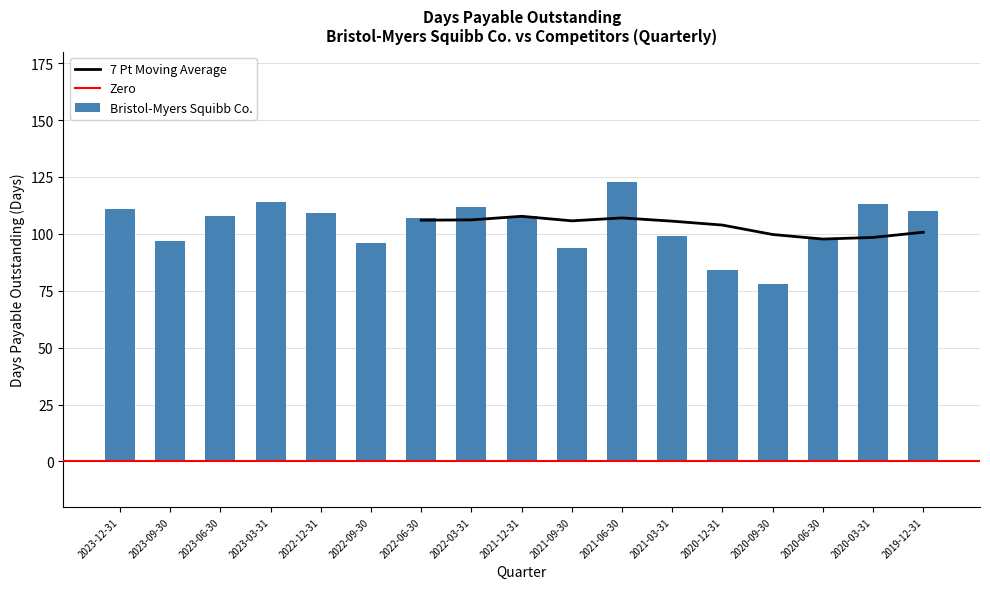

Which category has the lowest value in the Bristol-Myers Squibb Co. series?

2020-09-30